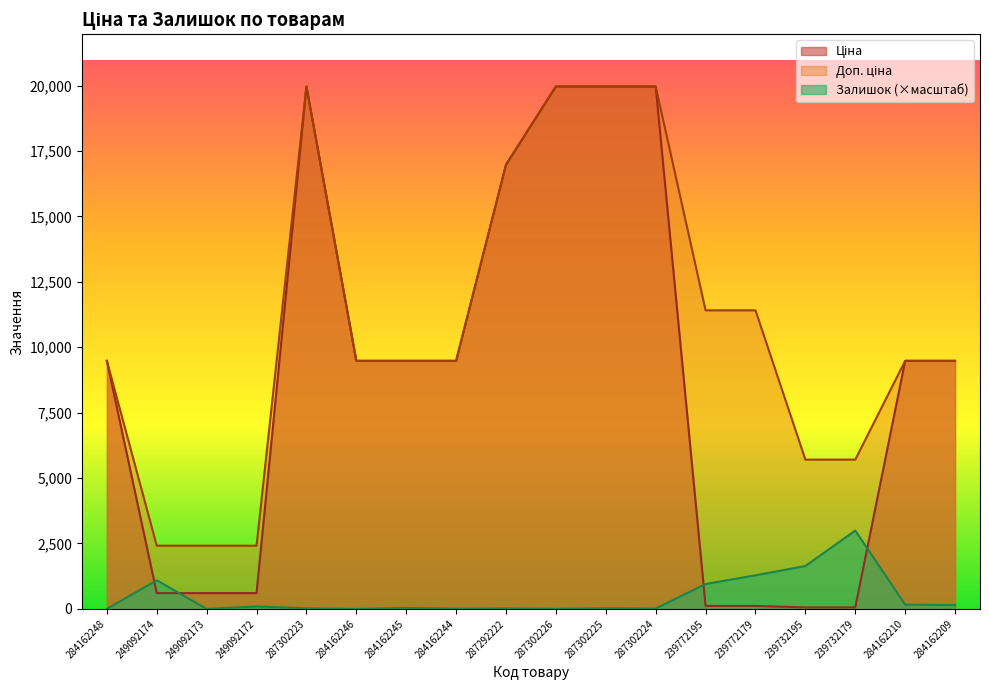

Rank the series by their average value, from highest to lowest.

Доп. ціна, Ціна, Залишок